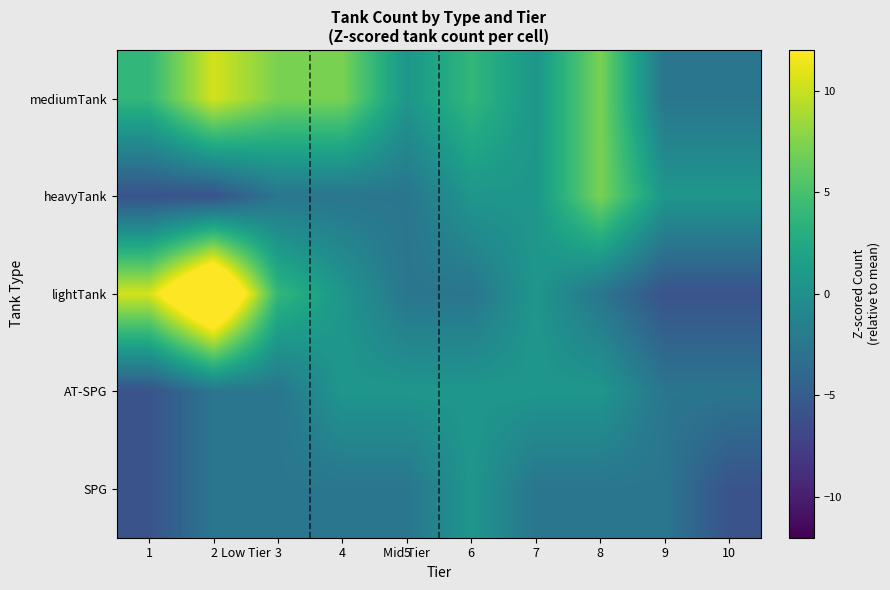

Rank the series by their maximum value, from lowest to highest.

AT-SPG, SPG, heavyTank, mediumTank, lightTank